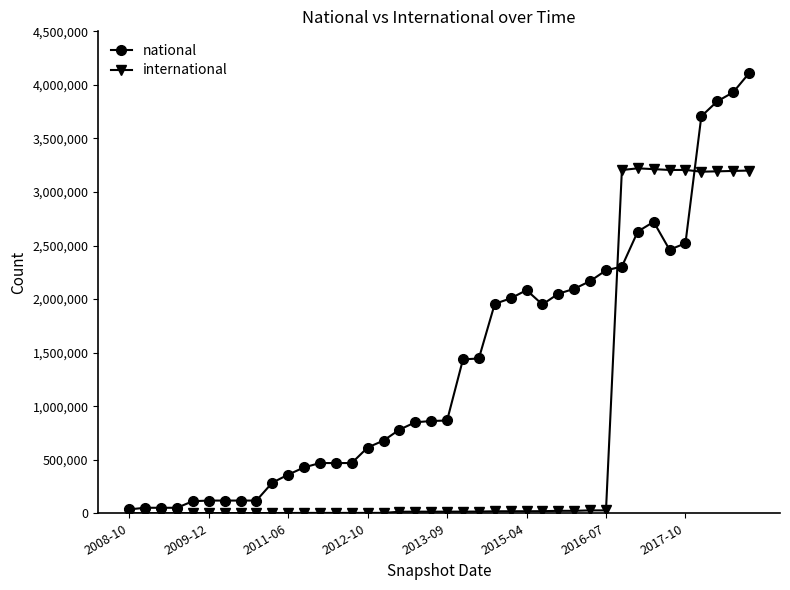

Rank the series by their maximum value, from lowest to highest.

international, national